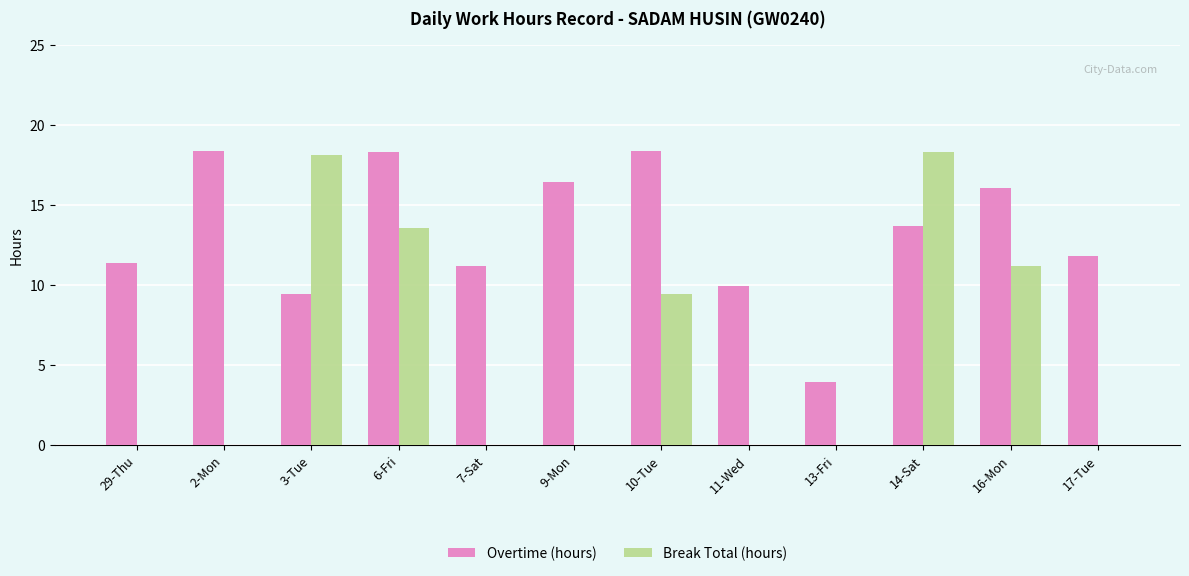

How many groups of bars are there?

12